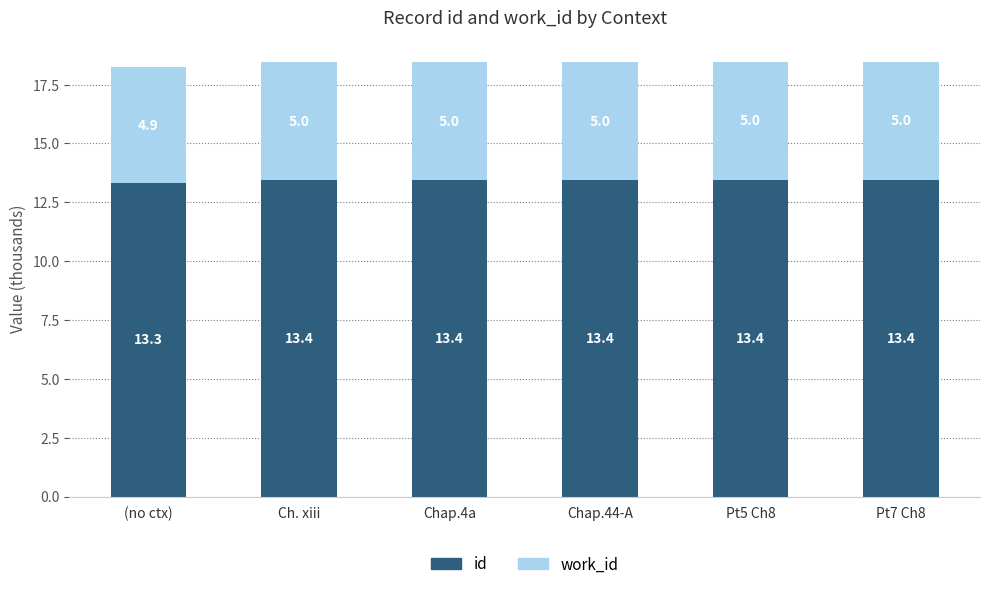

True or false: id has a value of 13.4 at Chap.44-A.

True